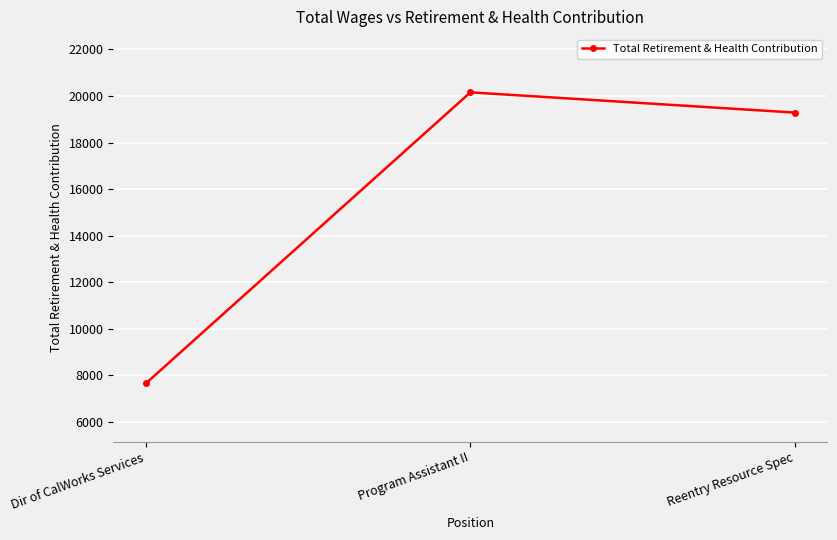

The value at Program Assistant II is 20154. True or false?

True